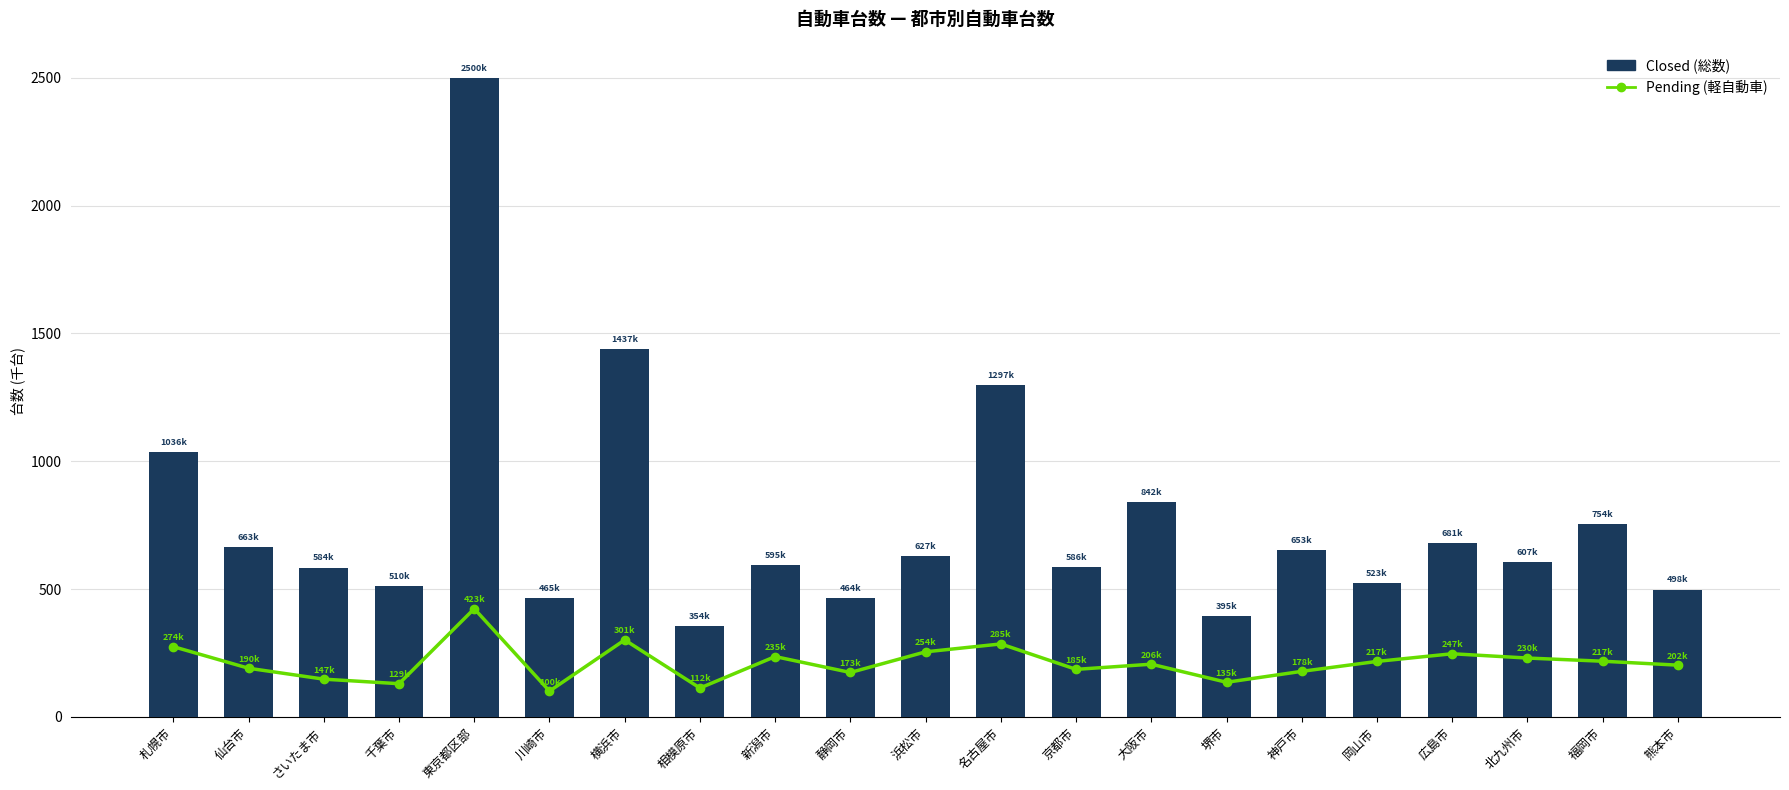

What is the sum of all Closed values?

16079.2